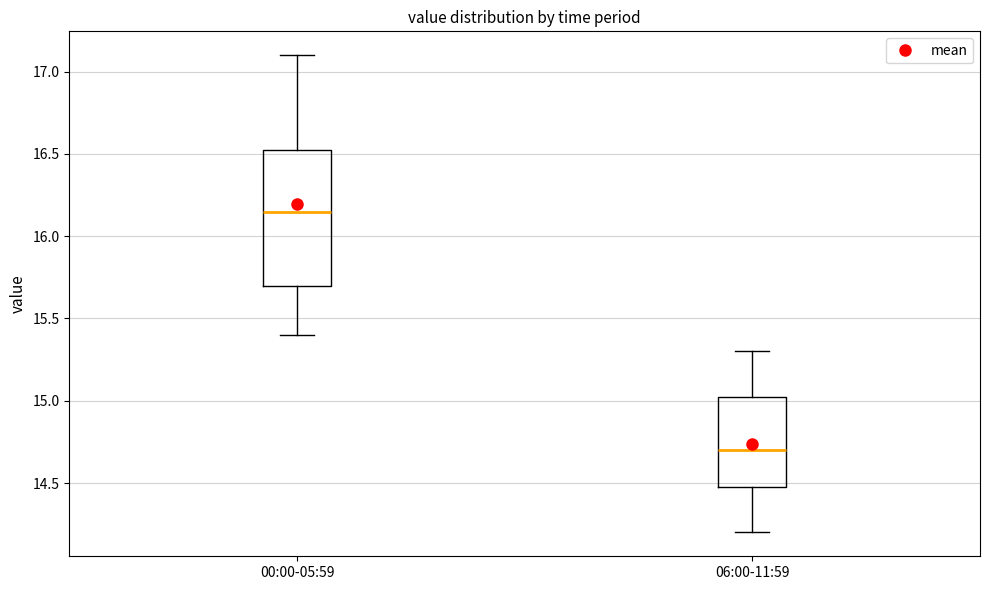

Reading left to right, read every box against the y-axis: the position of its median line, the range the box covers, and the ends of its whiskers. The values are not printed on the chart, so give them approximately, as read against the axis.

00:00-05:59: median 16.15, box 15.70 to 16.55, whiskers 15.40 to 17.10
06:00-11:59: median 14.70, box 14.50 to 15.05, whiskers 14.20 to 15.30